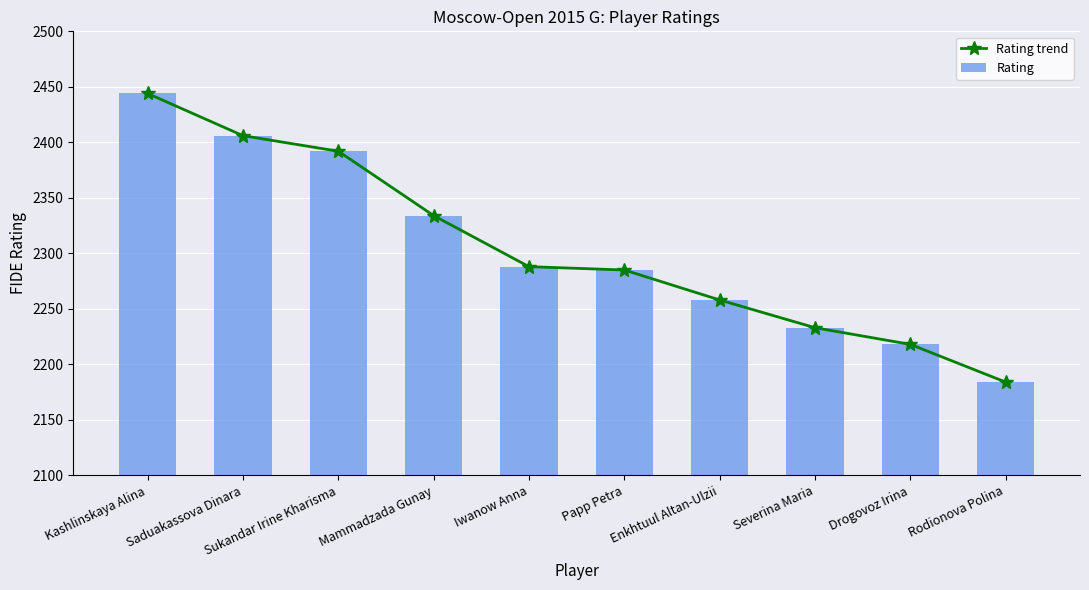

Reading right to left, extract all data points from this chart.

Rating trend: Rodionova Polina=2184	Drogovoz Irina=2218	Severina Maria=2233	Enkhtuul Altan-Ulzii=2258	Papp Petra=2285	Iwanow Anna=2288	Mammadzada Gunay=2334	Sukandar Irine Kharisma=2392	Saduakassova Dinara=2406	Kashlinskaya Alina=2444
Rating: Rodionova Polina=2184	Drogovoz Irina=2218	Severina Maria=2233	Enkhtuul Altan-Ulzii=2258	Papp Petra=2285	Iwanow Anna=2288	Mammadzada Gunay=2334	Sukandar Irine Kharisma=2392	Saduakassova Dinara=2406	Kashlinskaya Alina=2444